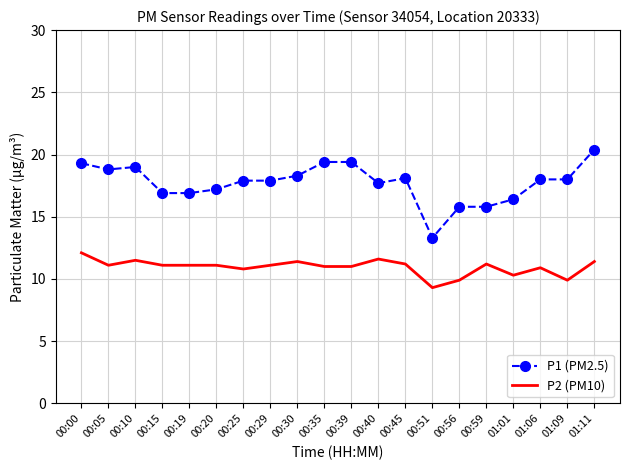

Which category has the highest value across all series?

01:11